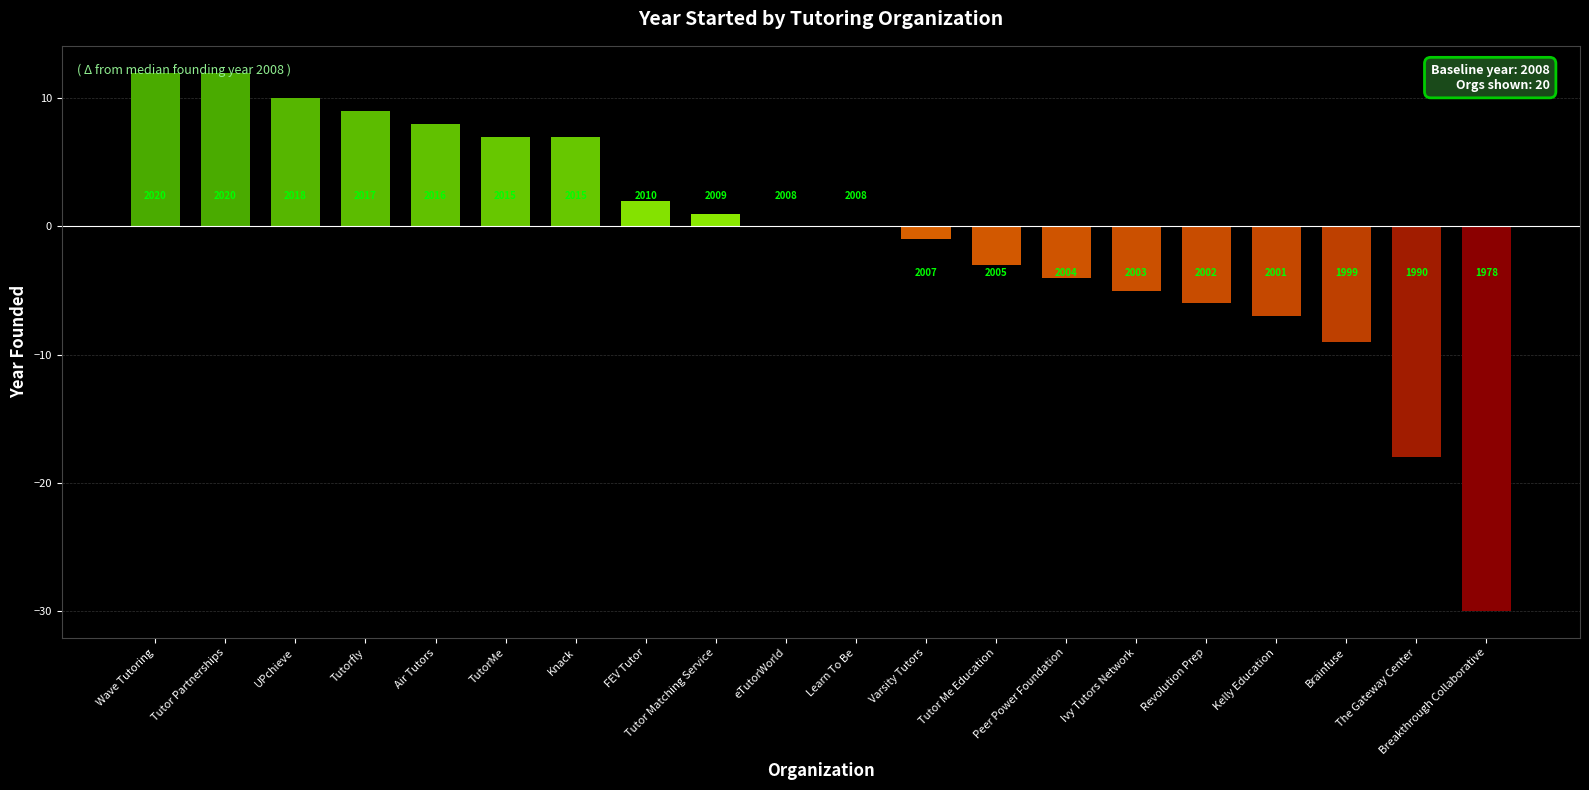

Are the bars horizontal?

No